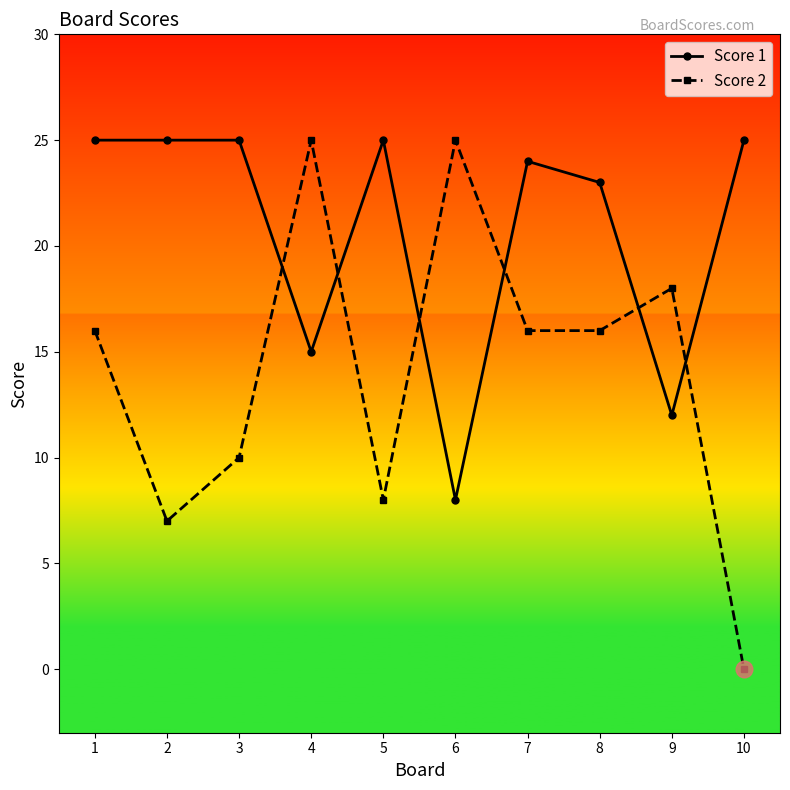

What is the difference between the highest and lowest values at 9?

6